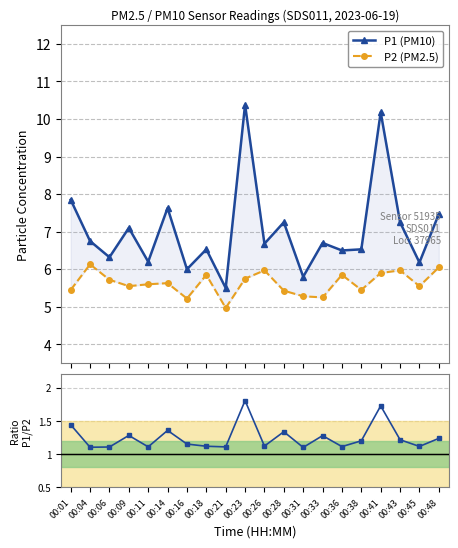

Reading left to right, what are all the values shown in this chart?

P1 (PM10): 7.8	6.8	6.3	7.1	6.2	7.6	6.0	6.5	5.5	10.4	6.7	7.2	5.8	6.7	6.5	6.5	10.2	7.2	6.2	7.5
P2 (PM2.5): 5.5	6.1	5.7	5.5	5.6	5.6	5.2	5.8	5.0	5.8	6.0	5.4	5.3	5.2	5.8	5.5	5.9	6.0	5.5	6.0
P1/P2: 1.4	1.1	1.1	1.3	1.1	1.4	1.1	1.1	1.1	1.8	1.1	1.3	1.1	1.3	1.1	1.2	1.7	1.2	1.1	1.2